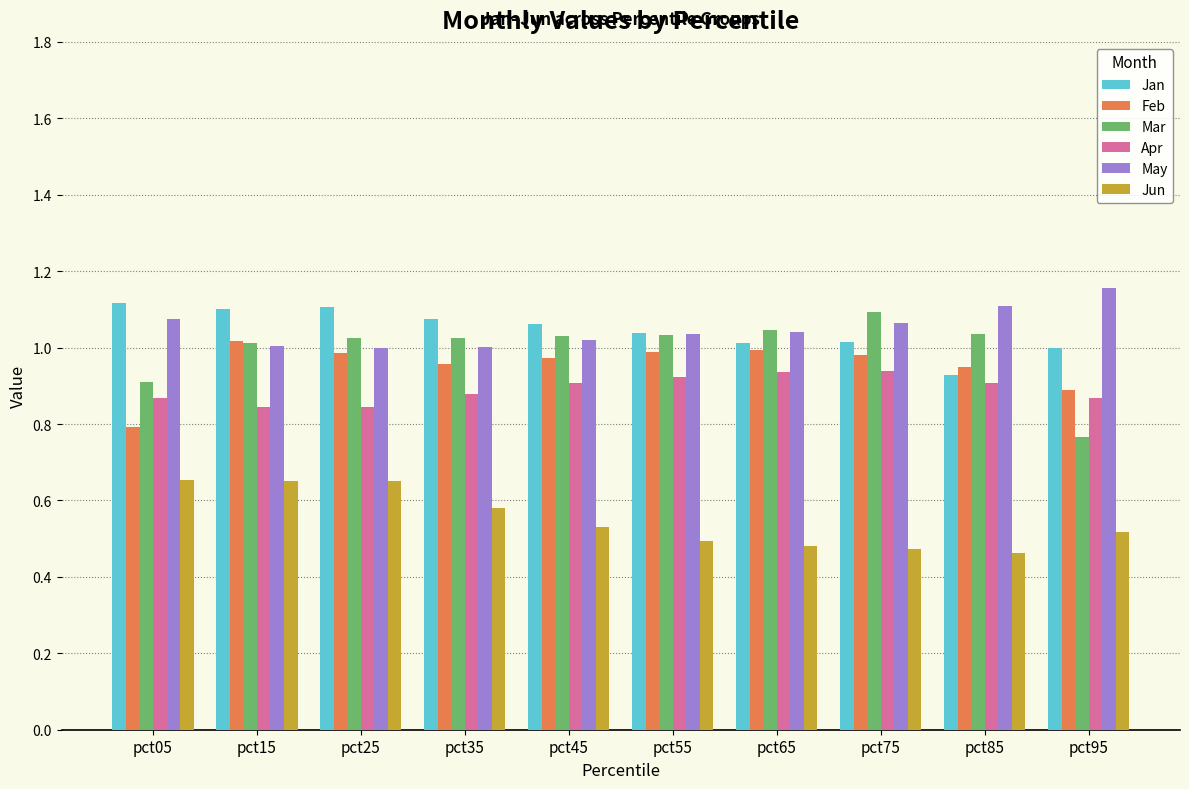

What is the sum of all Feb values?

9.5